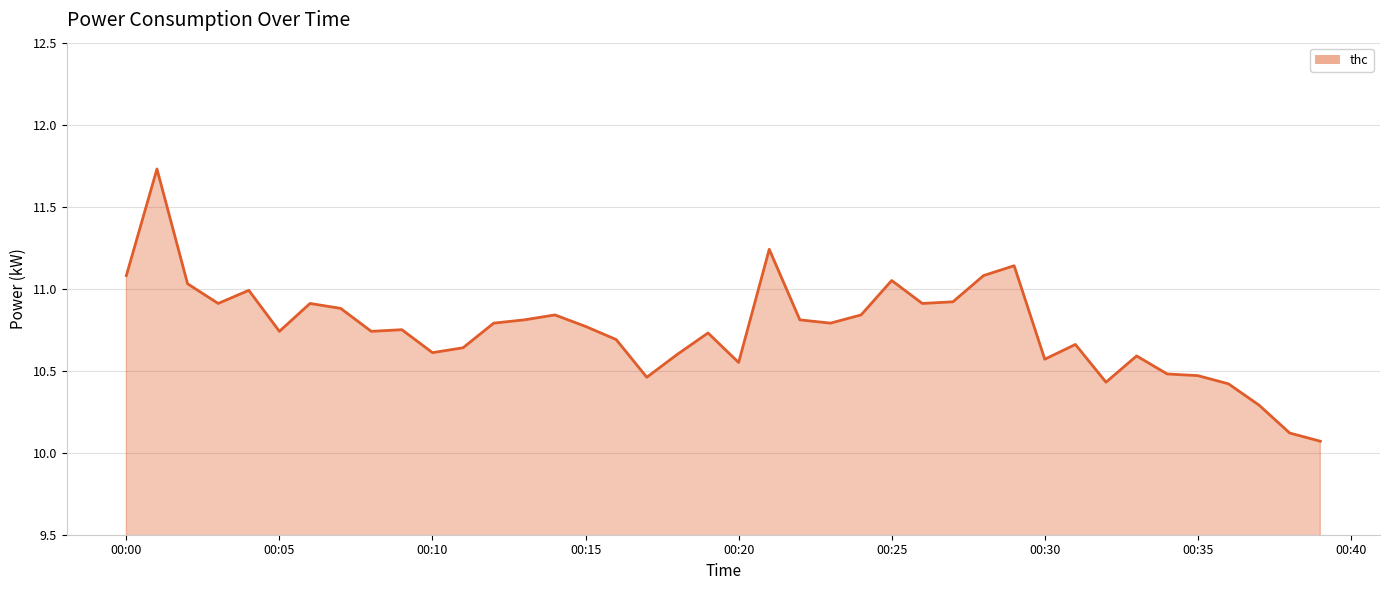

What is the smallest value displayed?

10.1